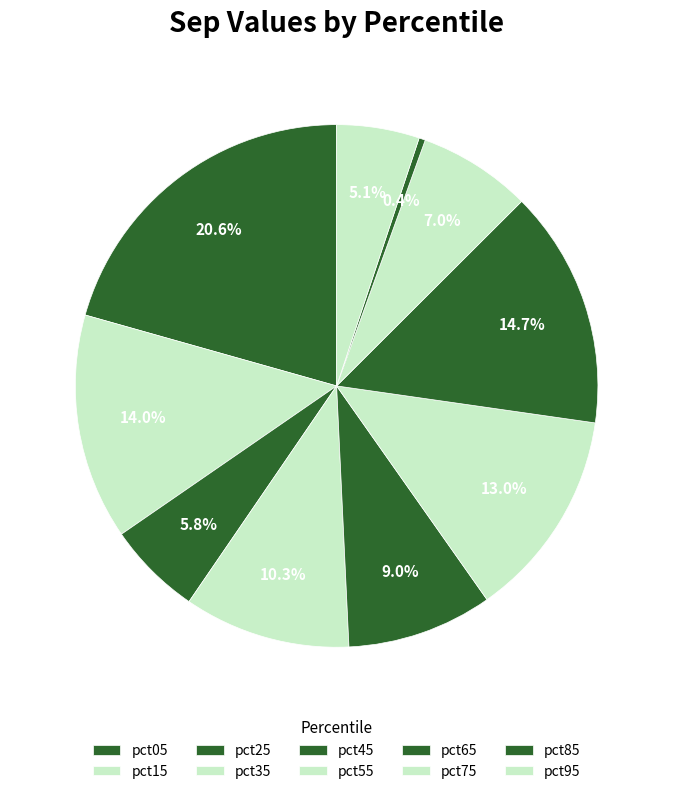

To the nearest percent, what portion does pct65 represent?

15%